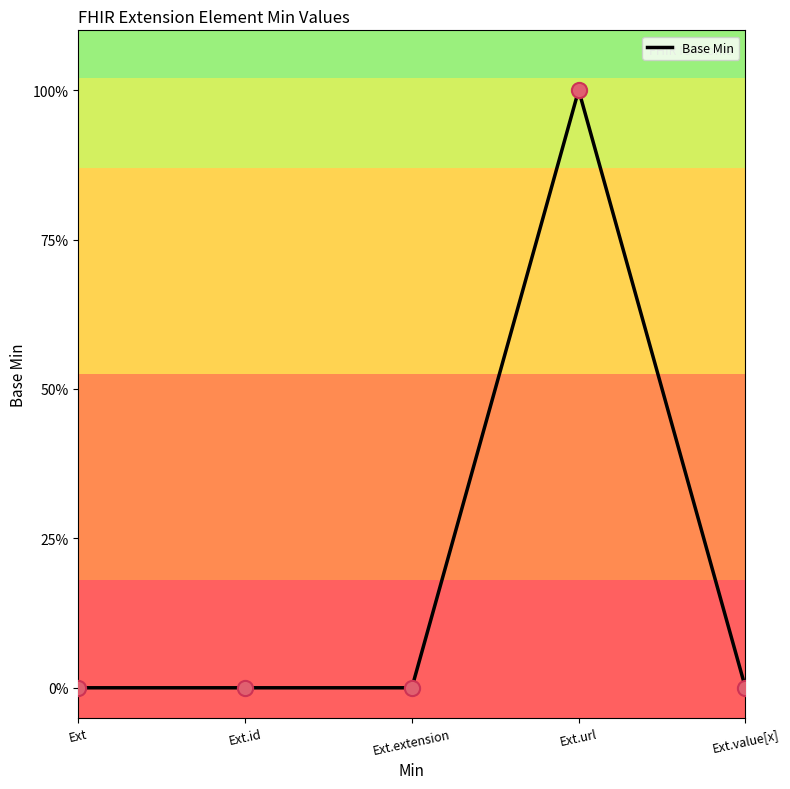

What is the change in value from Ext.url to Ext.value[x]?

-1